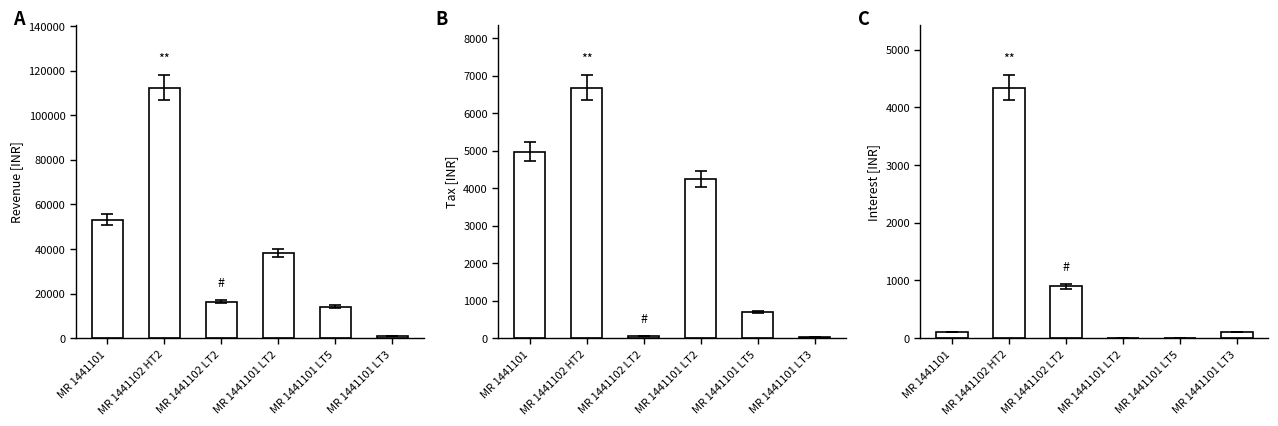

What is the average value of the Revenue (OB) series?

39173.5